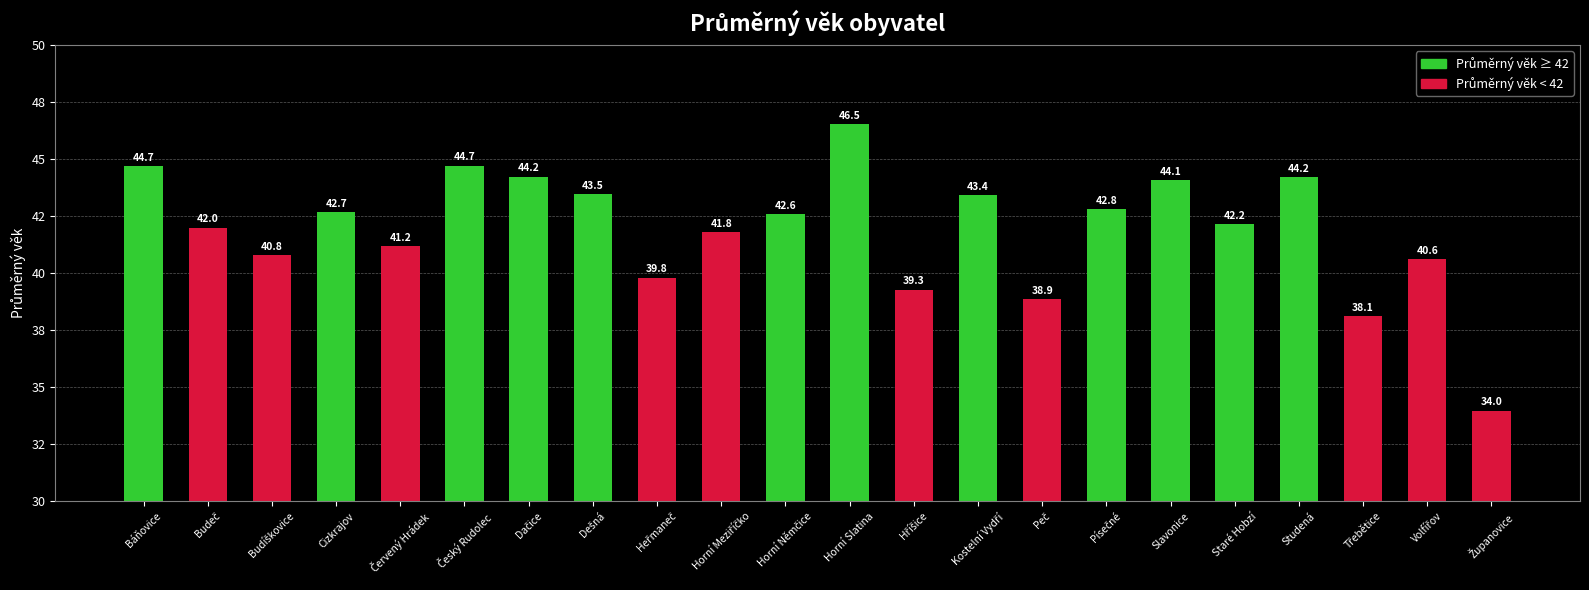

Rank the categories by value from lowest to highest.

Županovice, Třebětice, Peč, Hříšice, Heřmaneč, Volfířov, Budíškovice, Červený Hrádek, Horní Meziříčko, Budeč, Staré Hobzí, Horní Němčice, Cizkrajov, Písečné, Kostelní Vydří, Dešná, Slavonice, Studená, Dačice, Báňovice, Český Rudolec, Horní Slatina